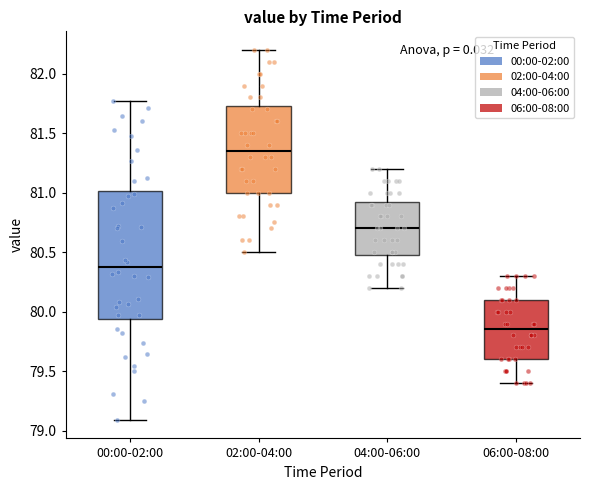

Comparing the boxes themselves (not the whiskers), which one is the tallest?

00:00-02:00